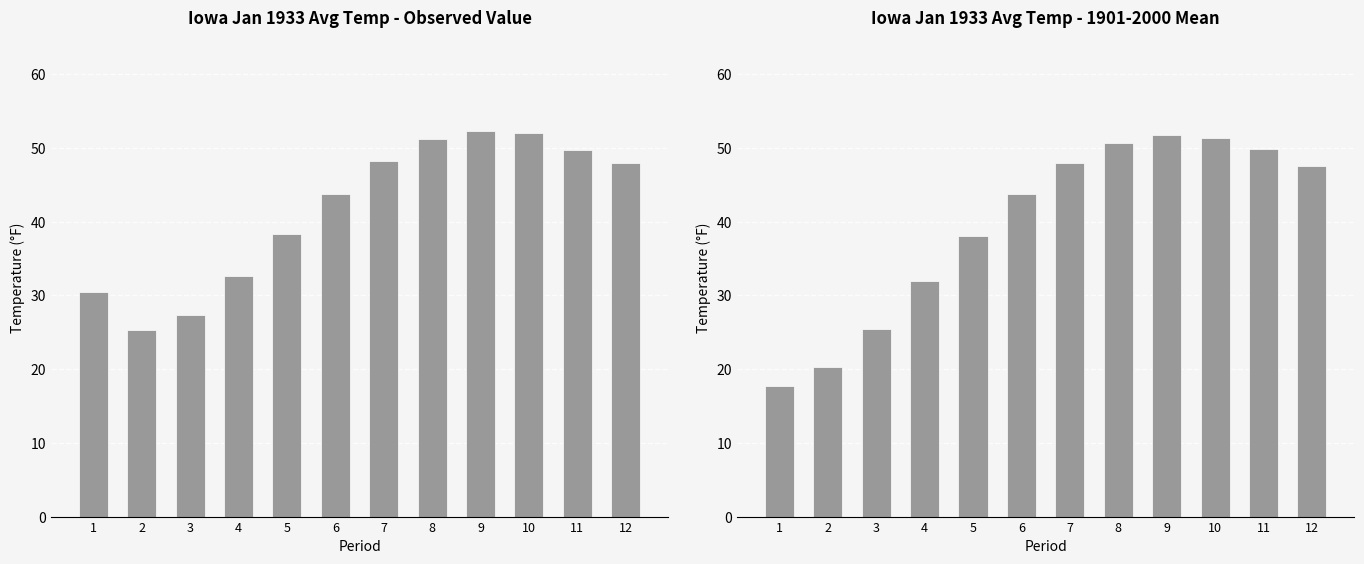

What value does the Value series have at 11?

49.7